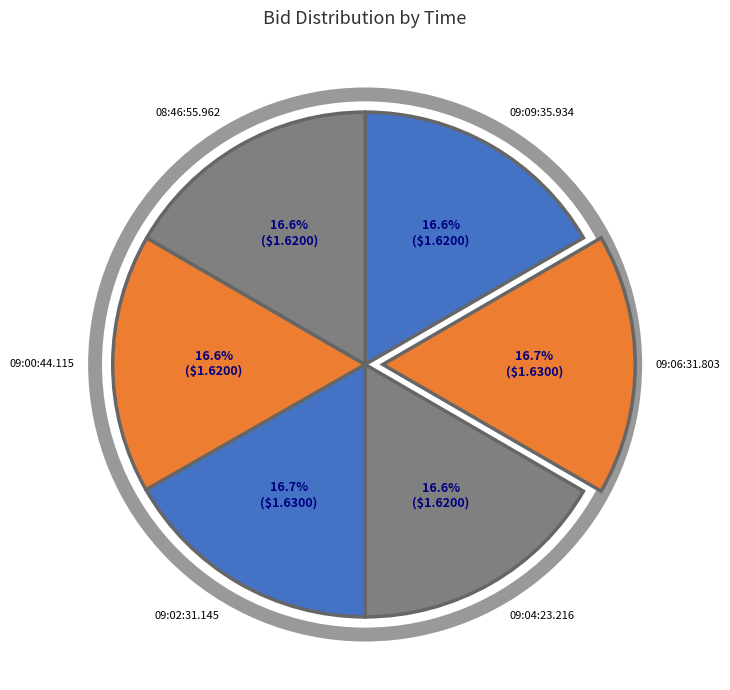

Is the sum of 09:04:23.216 and 09:09:35.934 greater than half?

No